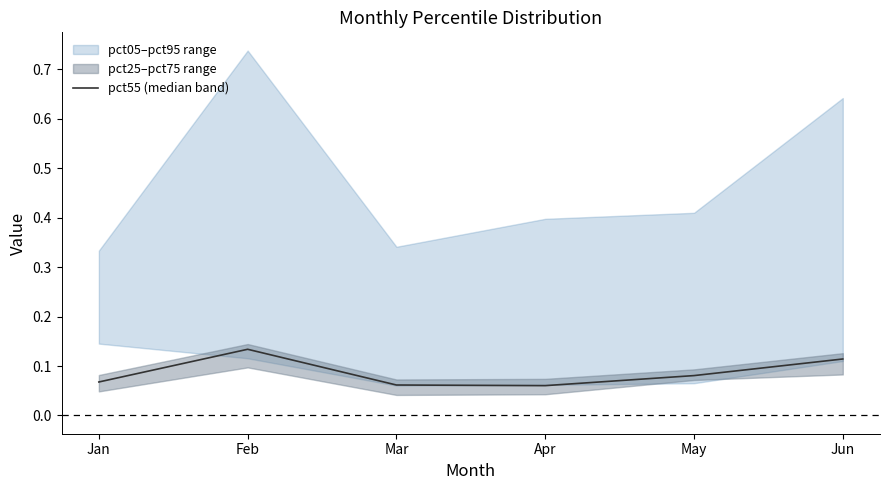

At which label does pct55 (median band) reach its peak?

Feb